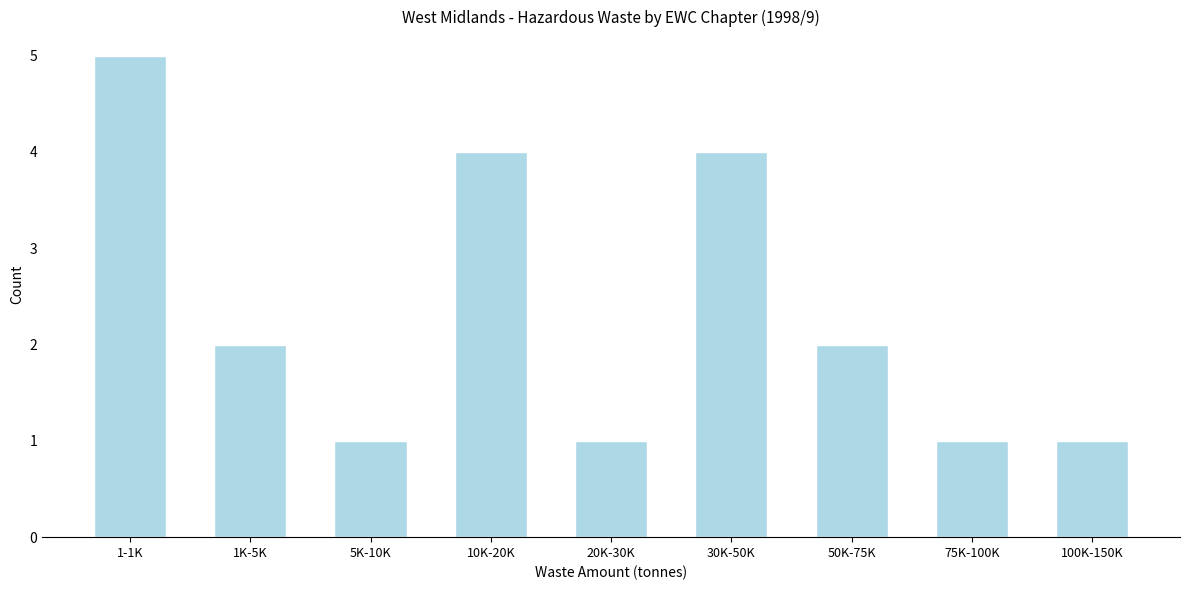

Reading right to left, what are all the values shown in this chart?

1	1	2	4	1	4	1	2	5